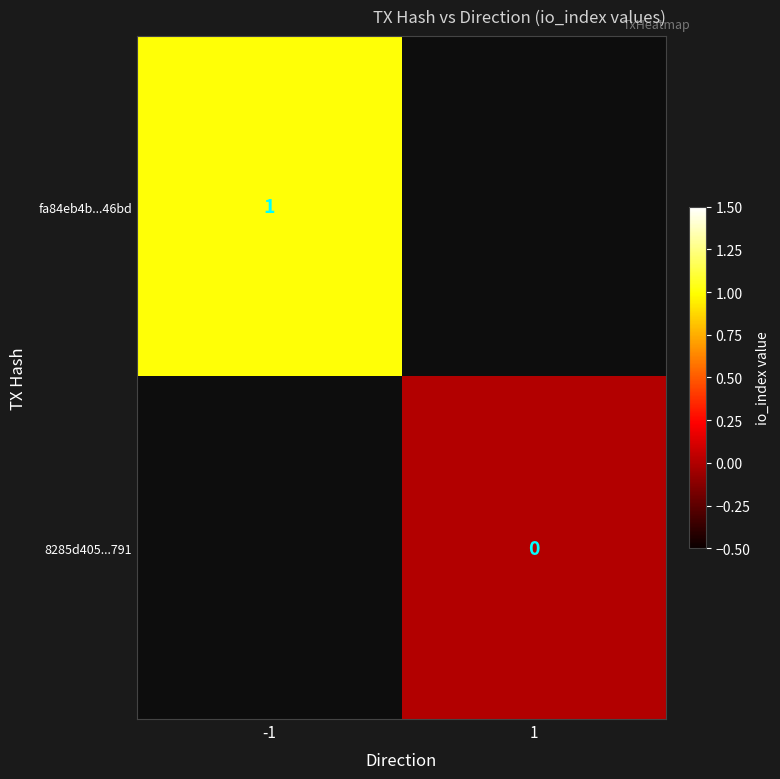

Which has a higher value, 1 or -1?

-1